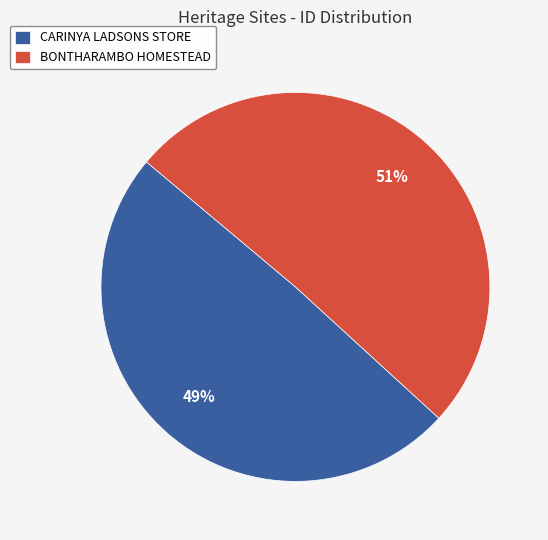

To the nearest percent, what portion does CARINYA LADSONS STORE represent?

49%